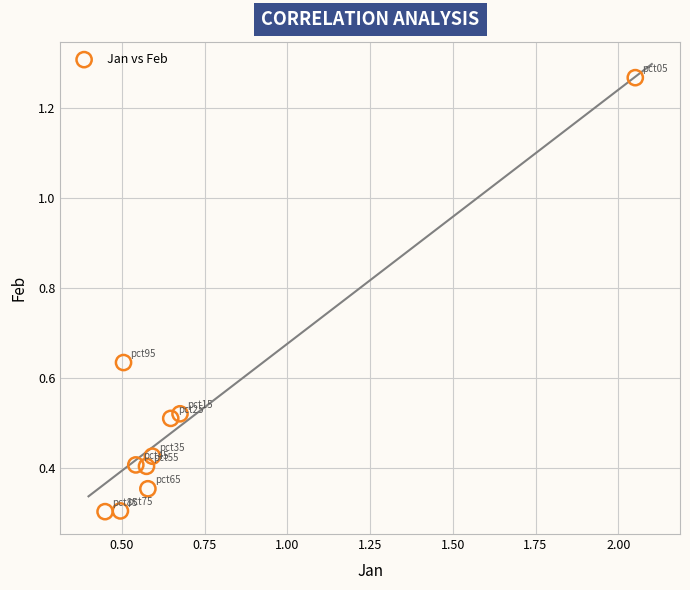

What is the average X value?

0.7